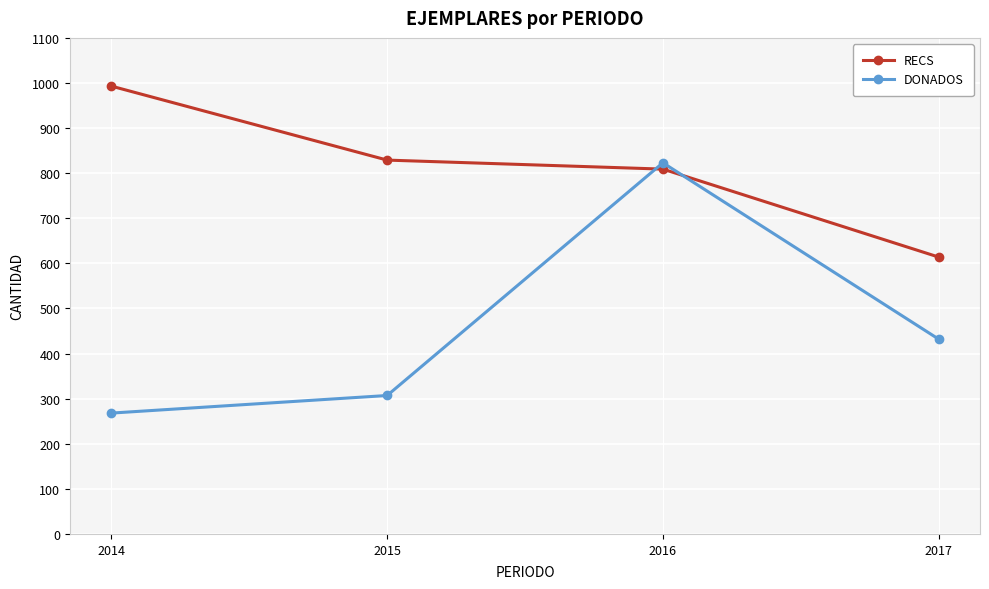

What is the difference between the RECS values at 2014 and 2015?

164